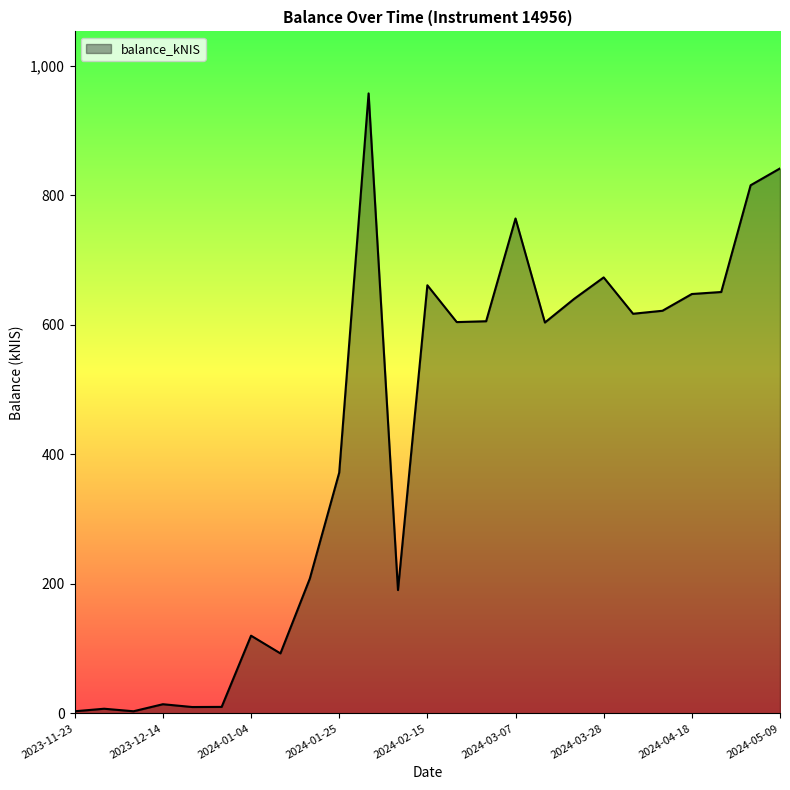

What is the greatest value displayed?

957.0